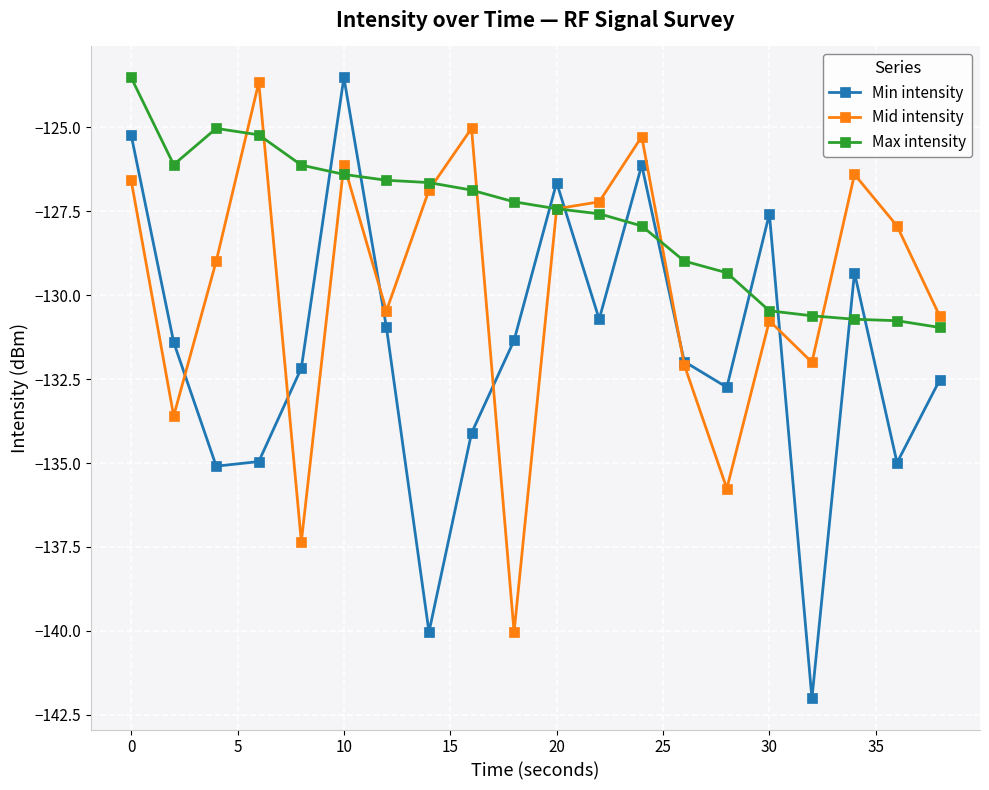

How many series are shown in this chart?

3